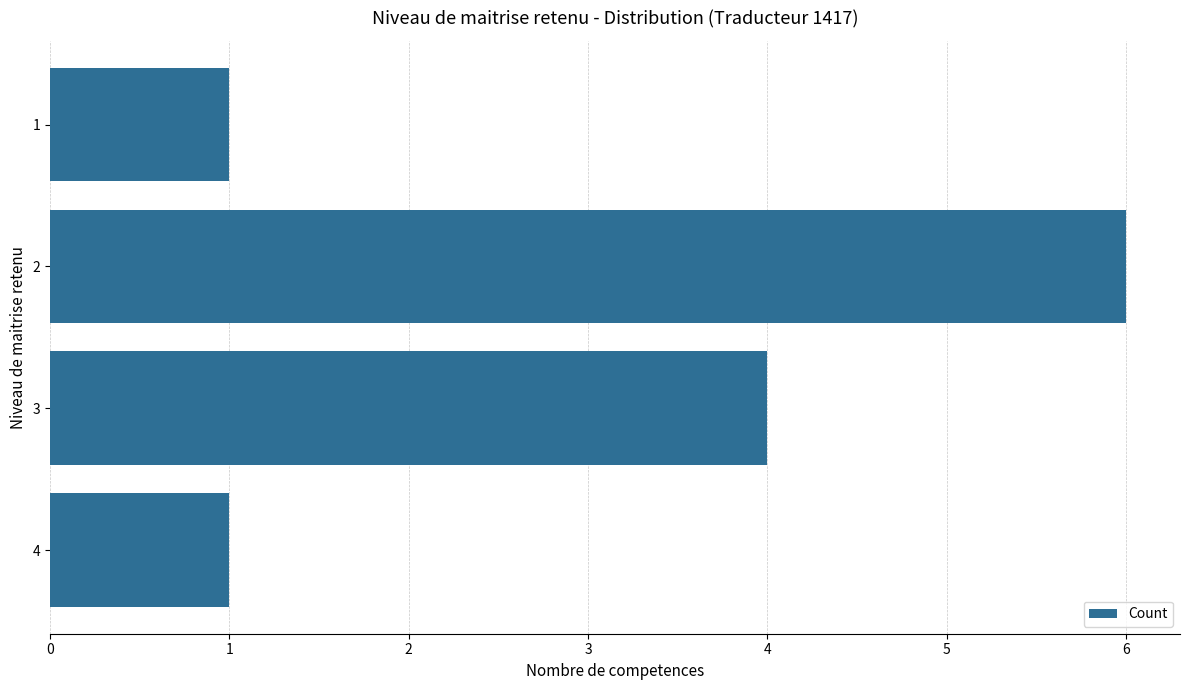

True or false: the data shows 9 at 2.

False